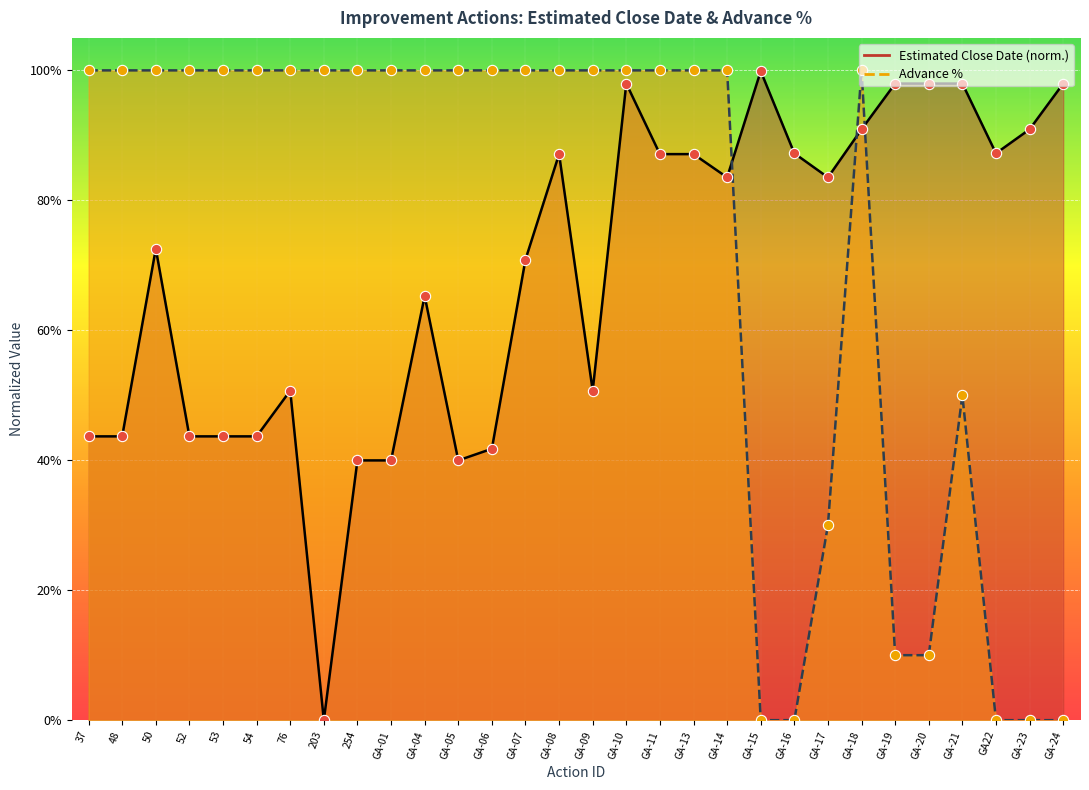

Is the value of Estimated Close Date at 52 greater than the value of Advance % at 53?

No